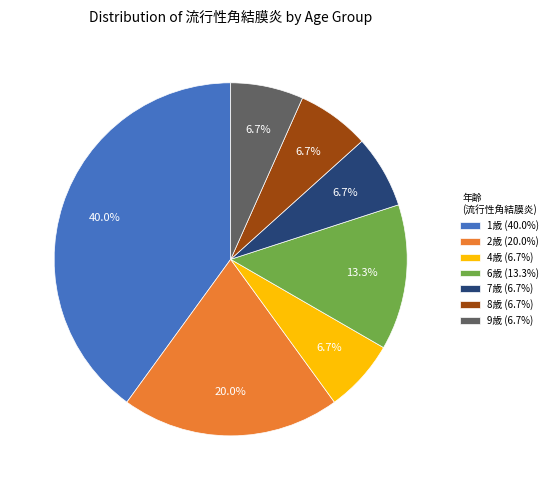

Is there any slice that represents more than half of the pie?

No